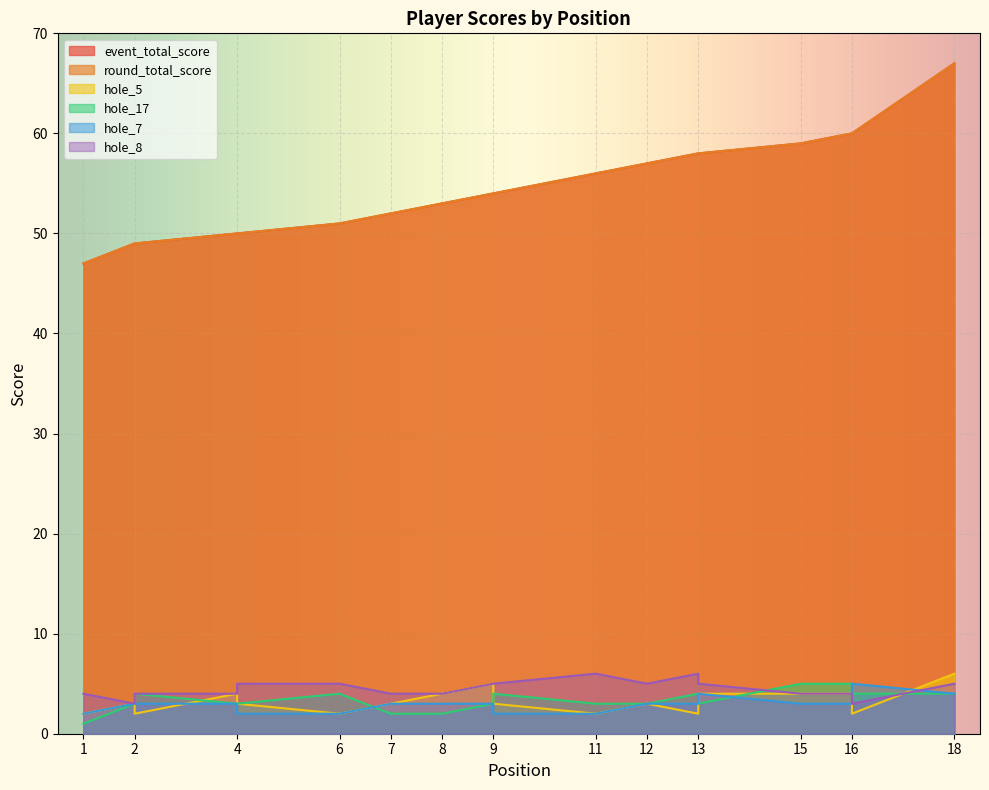

What is the maximum value for hole_7?

5